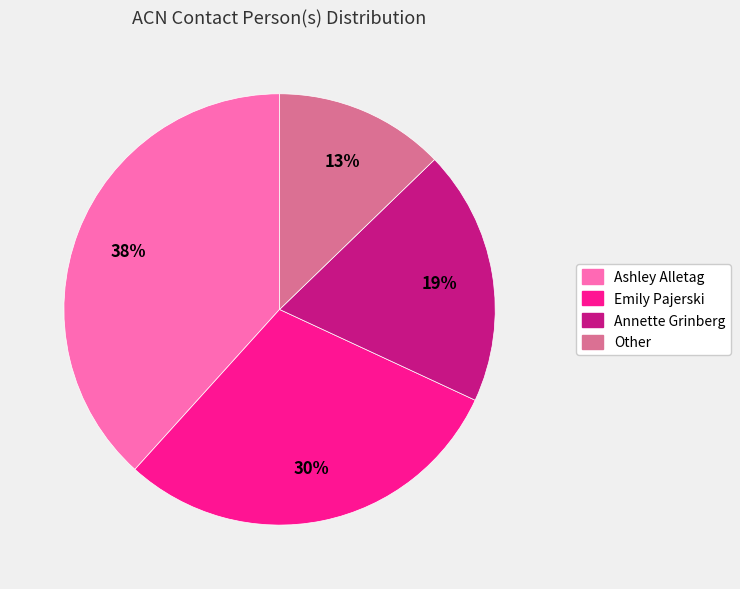

Rank the categories by value from lowest to highest.

Other, Annette Grinberg, Emily Pajerski, Ashley Alletag